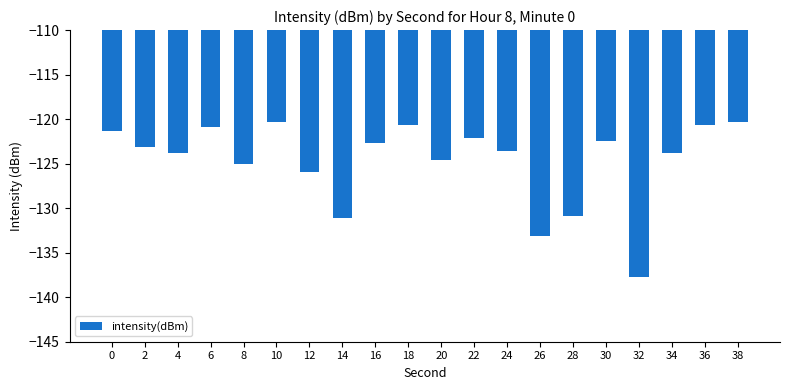

What is the change in value from 28 to 32?

-6.8